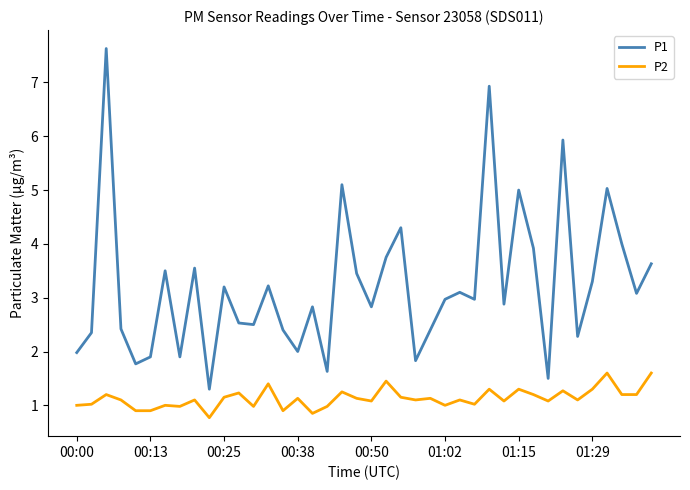

What is the highest value of the P1 series?

7.6